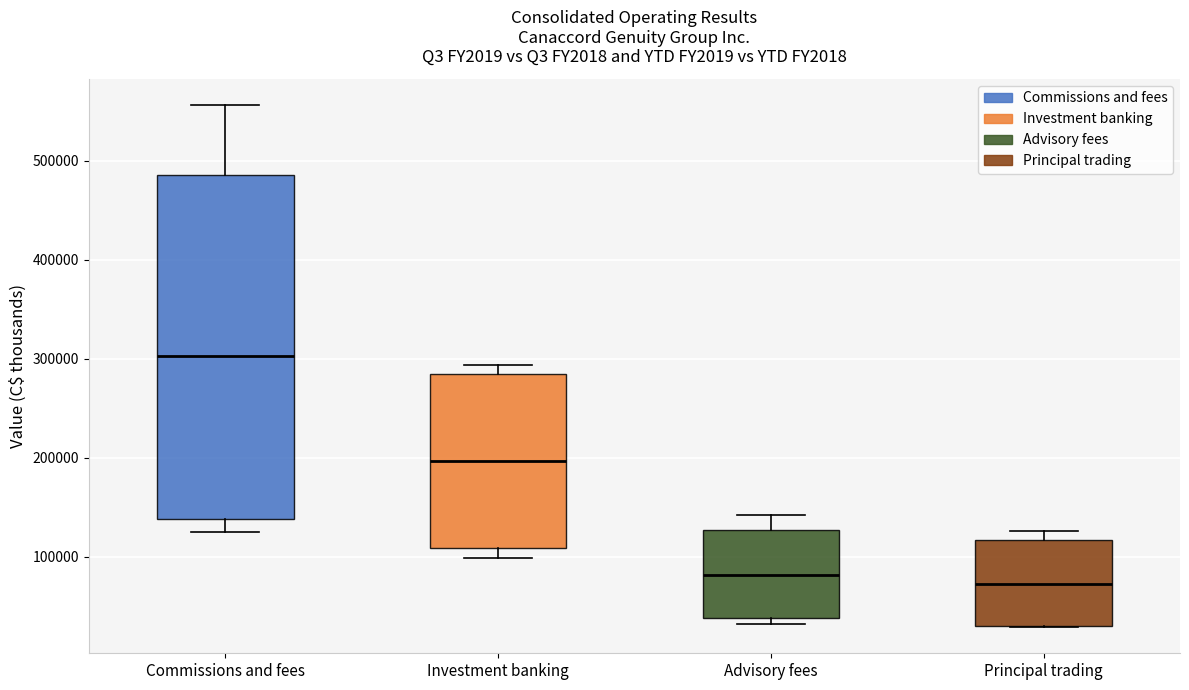

Which box's median line is the highest?

Commissions and fees